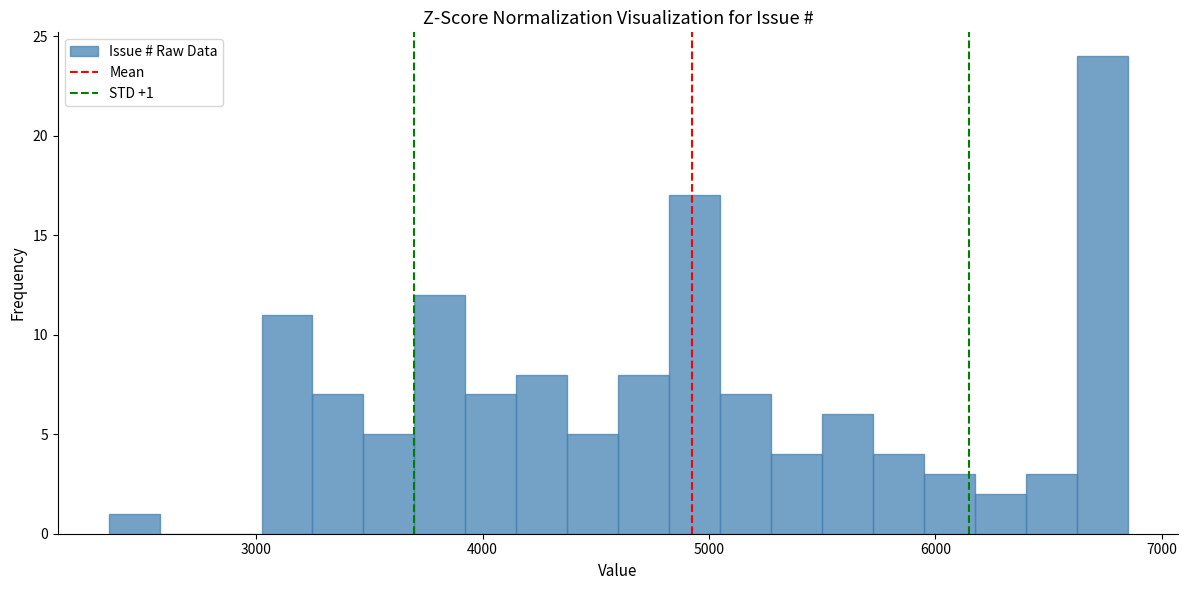

Read against the x-axis, roughly where is the centre of the tallest bar?

6700